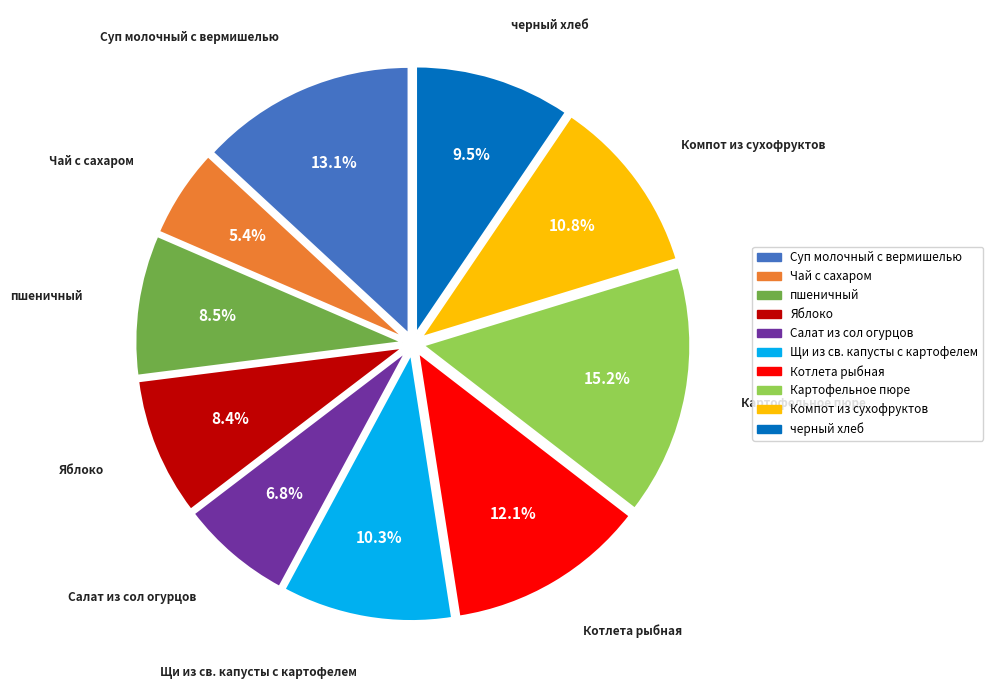

Do Салат из сол огурцов and черный хлеб together represent more than half of the pie?

No